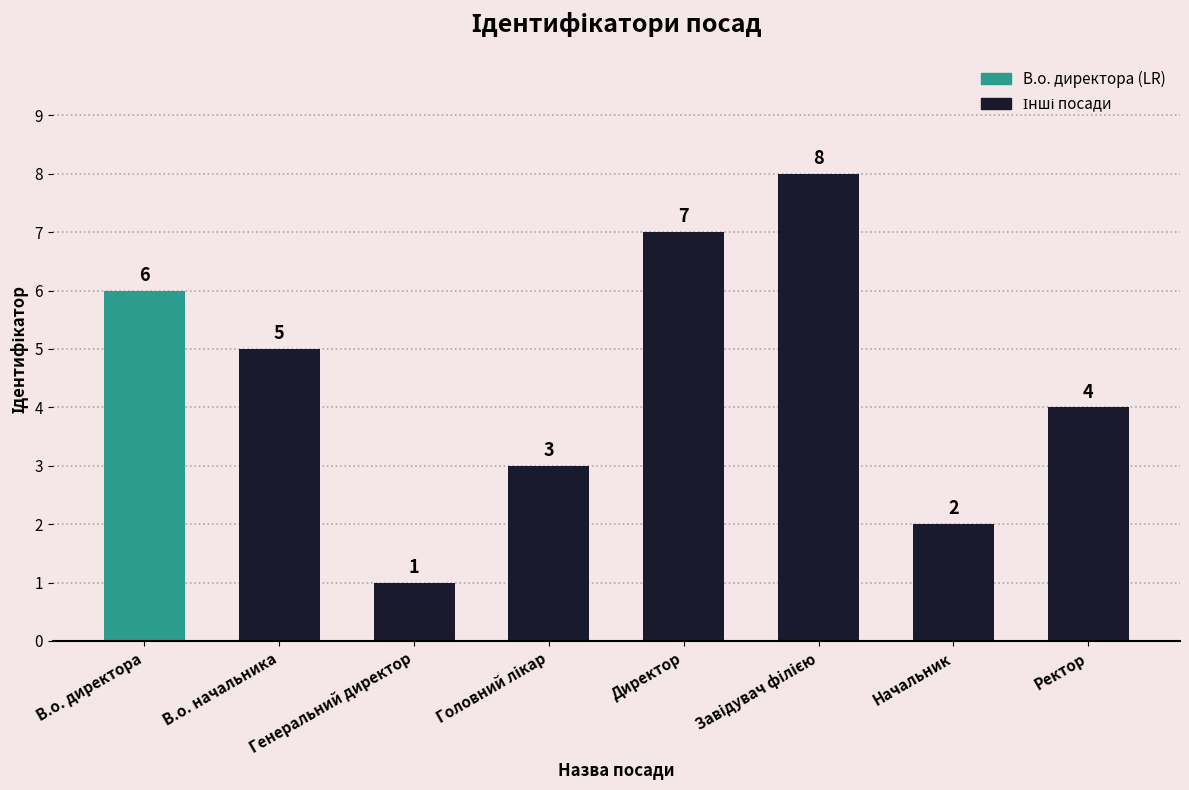

The value at Начальник is 2. True or false?

True